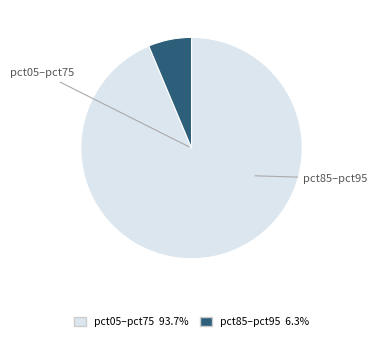

How many segments does this pie chart have?

2